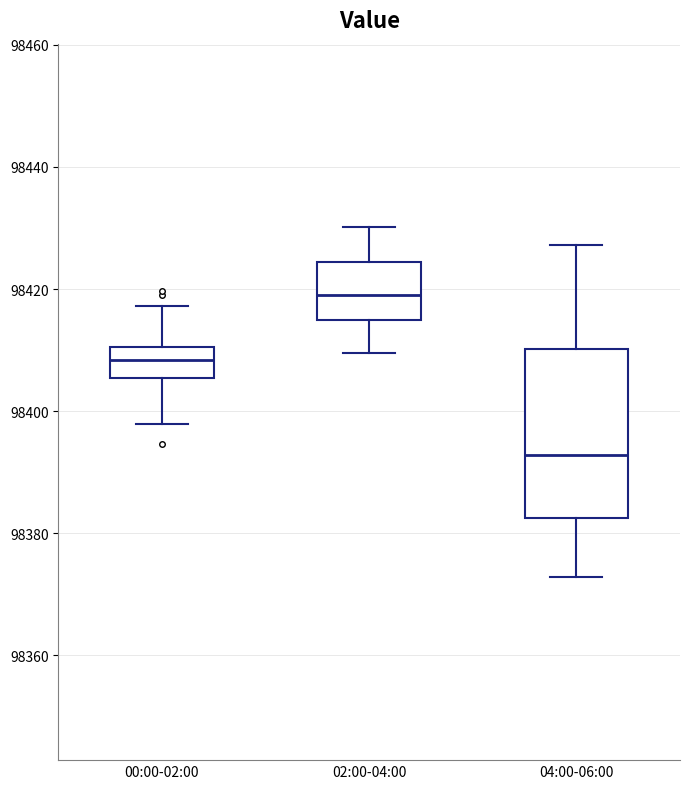

Where does the upper whisker of the box for 00:00-02:00 end on the y-axis? The values are not printed on the chart, so give them approximately, as read against the axis.

98418